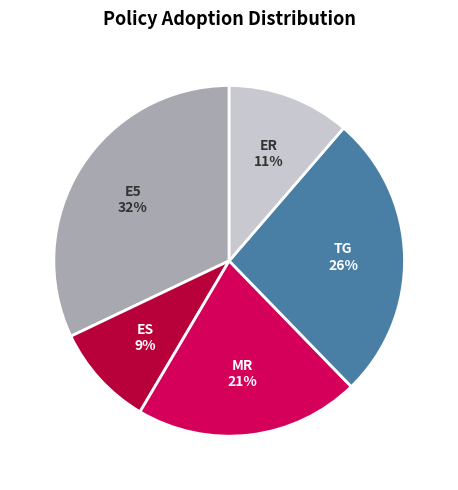

Is there a majority slice in this chart?

No